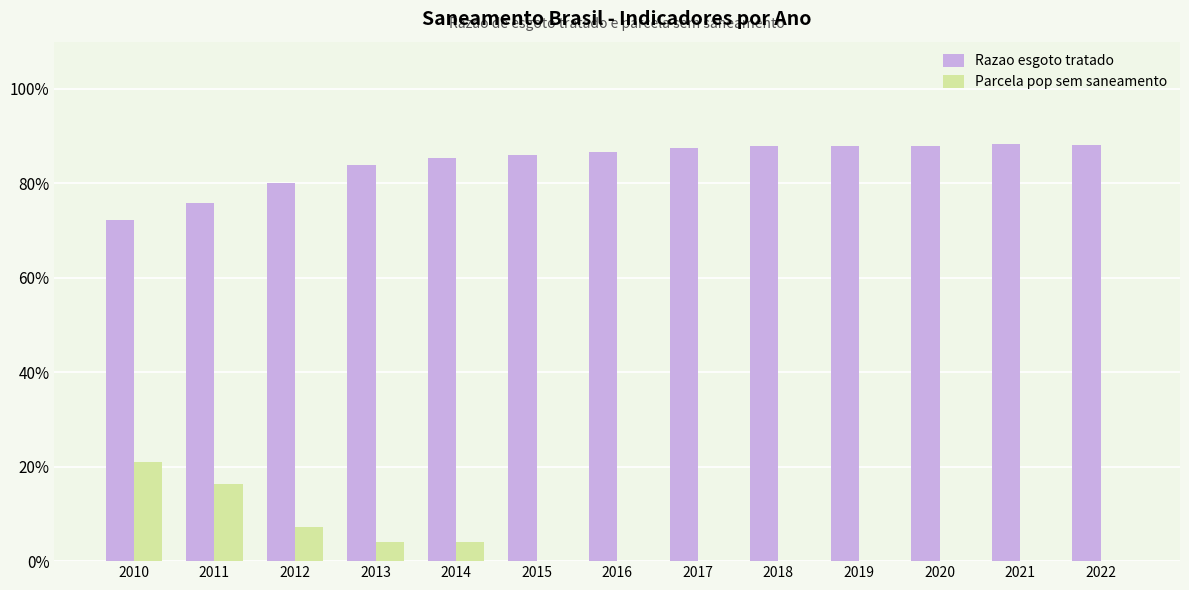

Rank the categories by Parcela pop sem saneamento value from highest to lowest.

2010, 2011, 2012, 2013, 2014, 2015, 2016, 2017, 2018, 2019, 2020, 2021, 2022